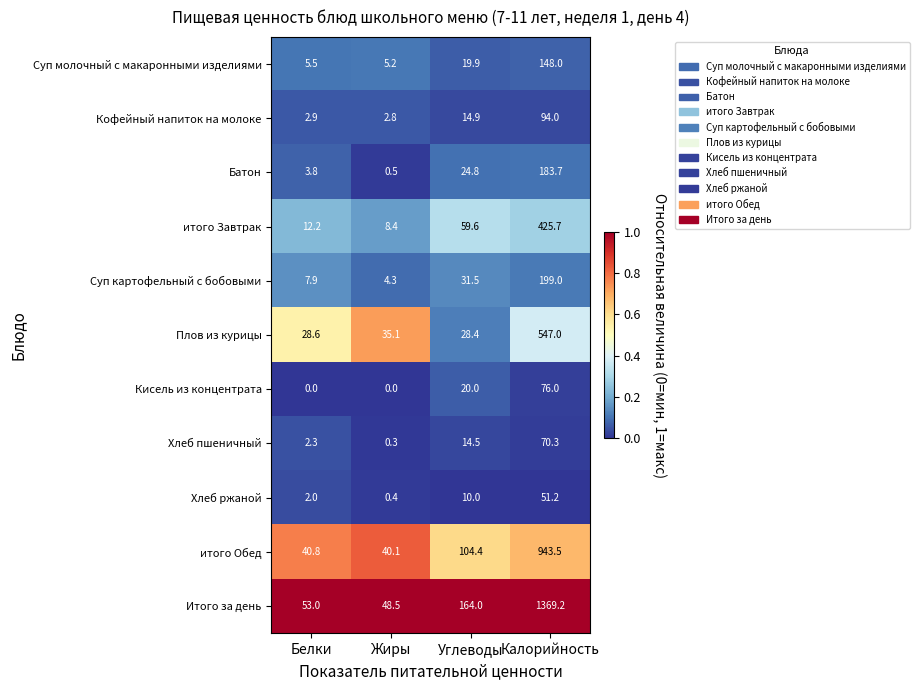

Between Белки and Углеводы, which series saw the biggest shift?

Итого за день